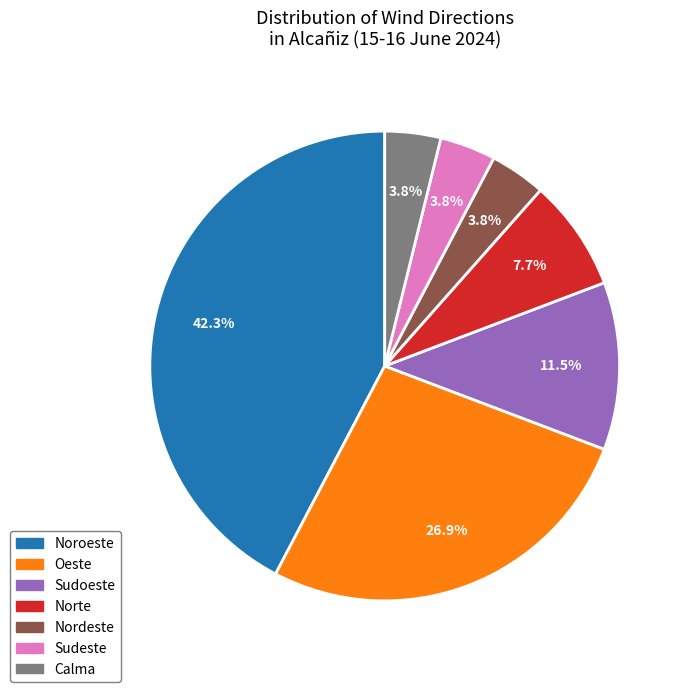

What percentage is the Oeste slice, to the nearest percent?

27%